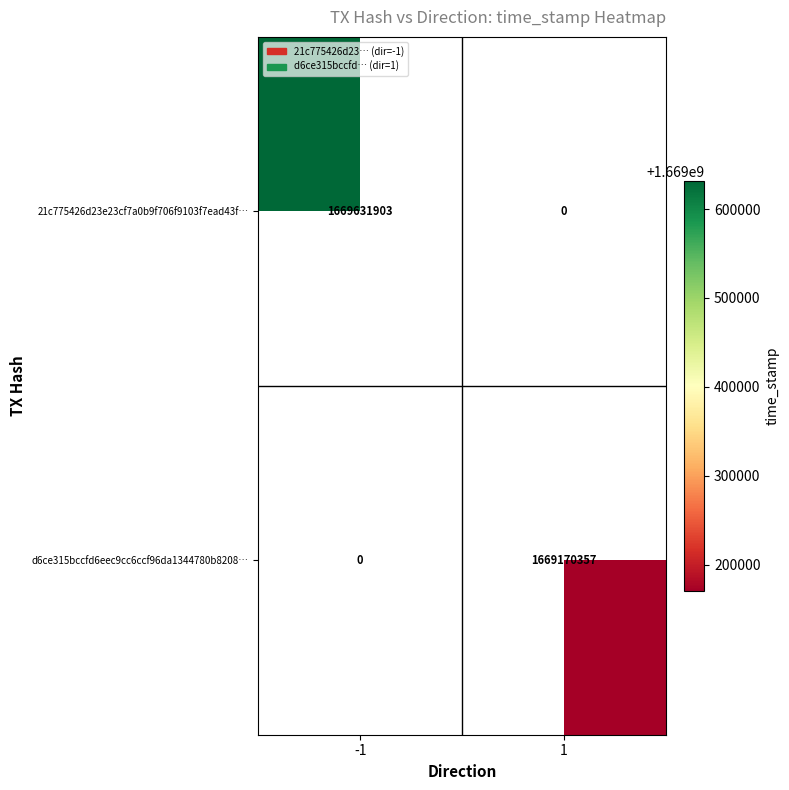

Is it true that d6ce315bccfd6eec9cc6ccf96da1344780b8208… equals 1669170357 at 1?

True